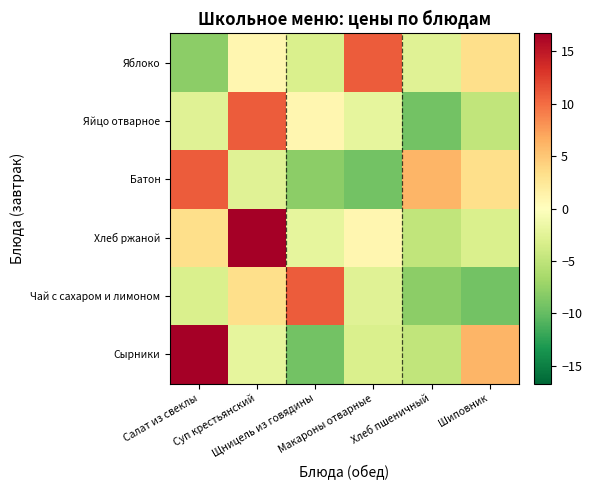

At how many categories does at least one series exceed 0?

6